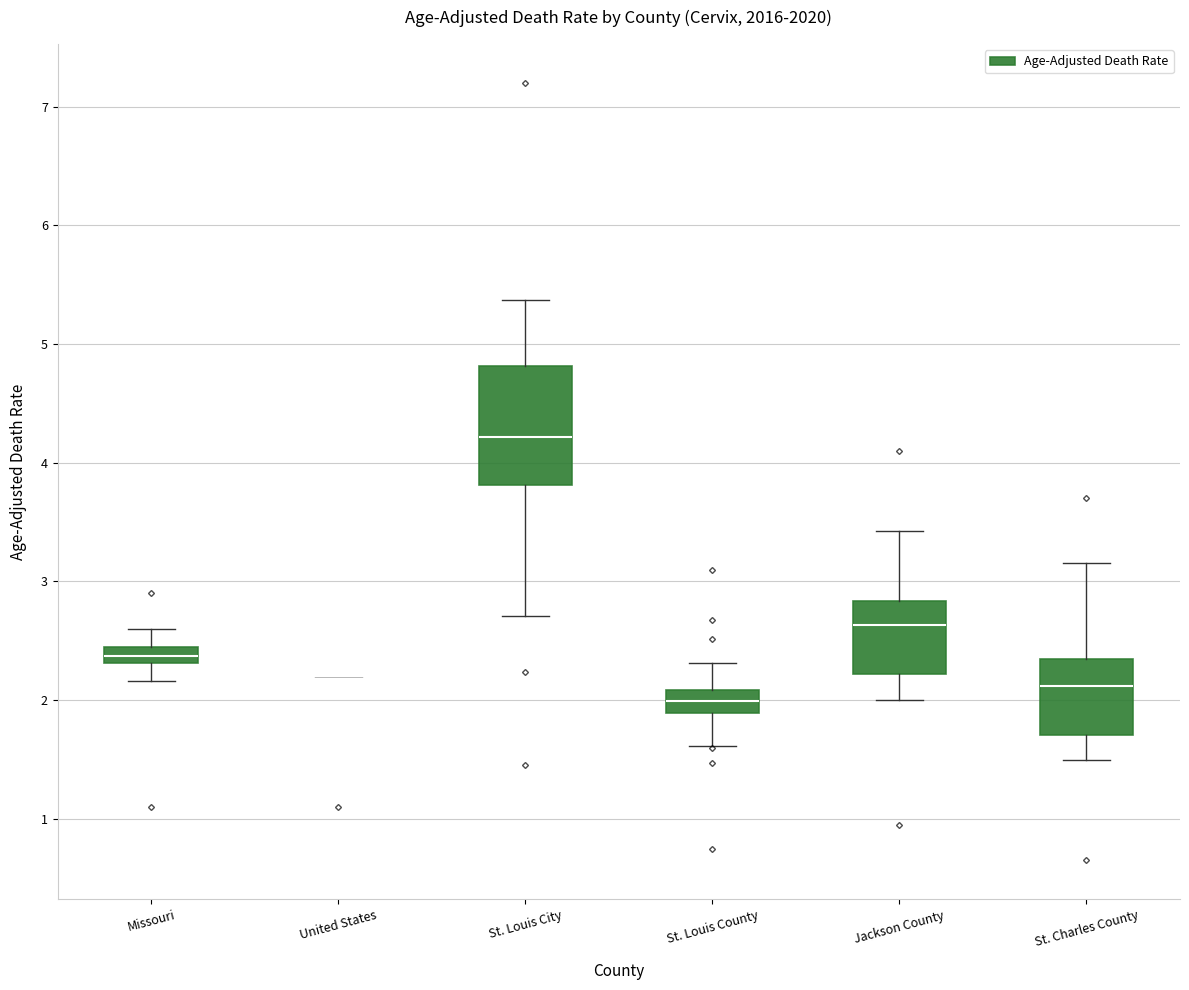

Where is the lower edge of the box for St. Louis County on the y-axis? The values are not printed on the chart, so give them approximately, as read against the axis.

1.9